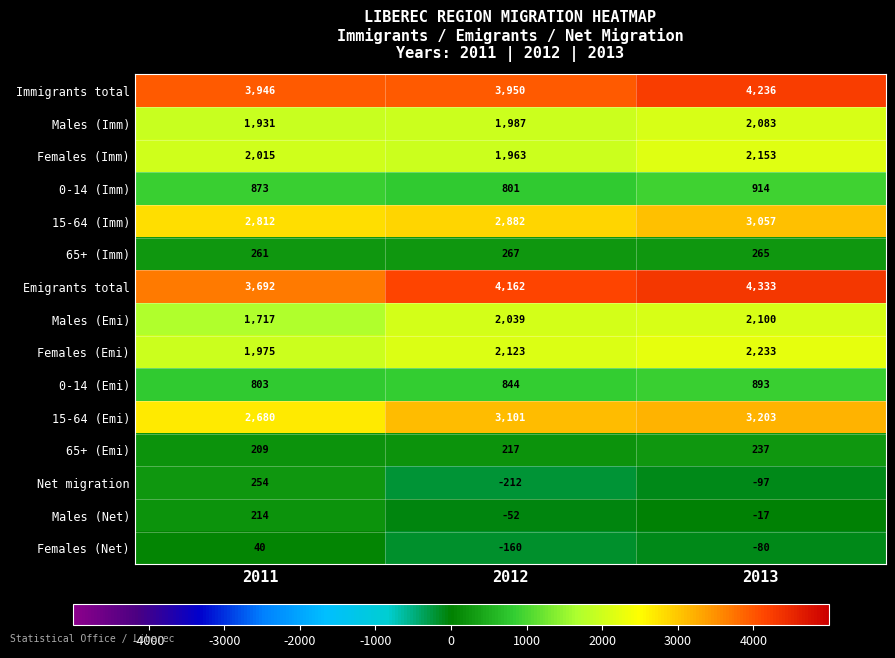

What value does the Immigrants total series have at 2013, to the nearest 5?

4235